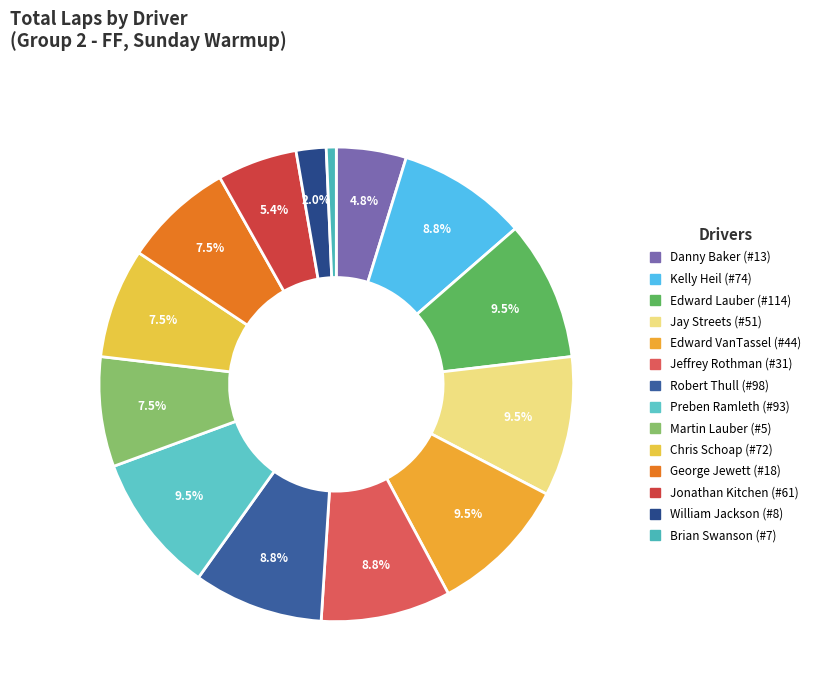

What percentage is NOT represented by Kelly Heil (#74)?

91.2%